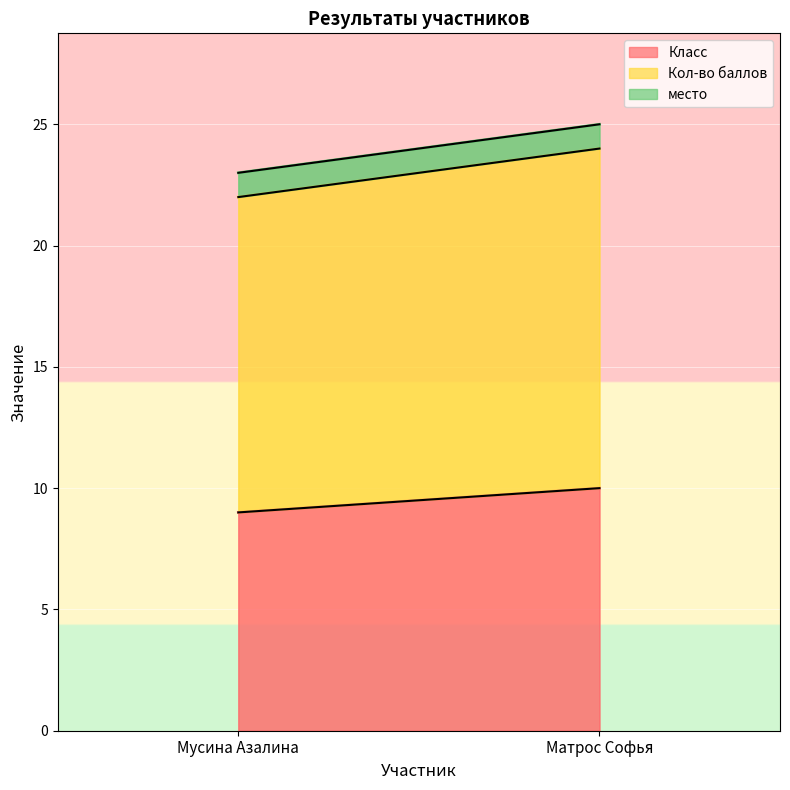

Which label corresponds to the smallest value in the chart?

Мусина Азалина